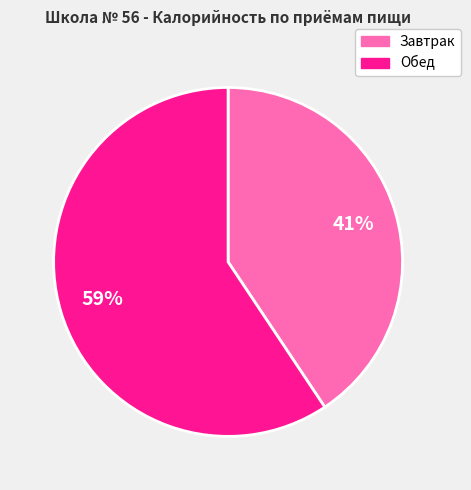

To the nearest percent, what portion does Обед represent?

59%